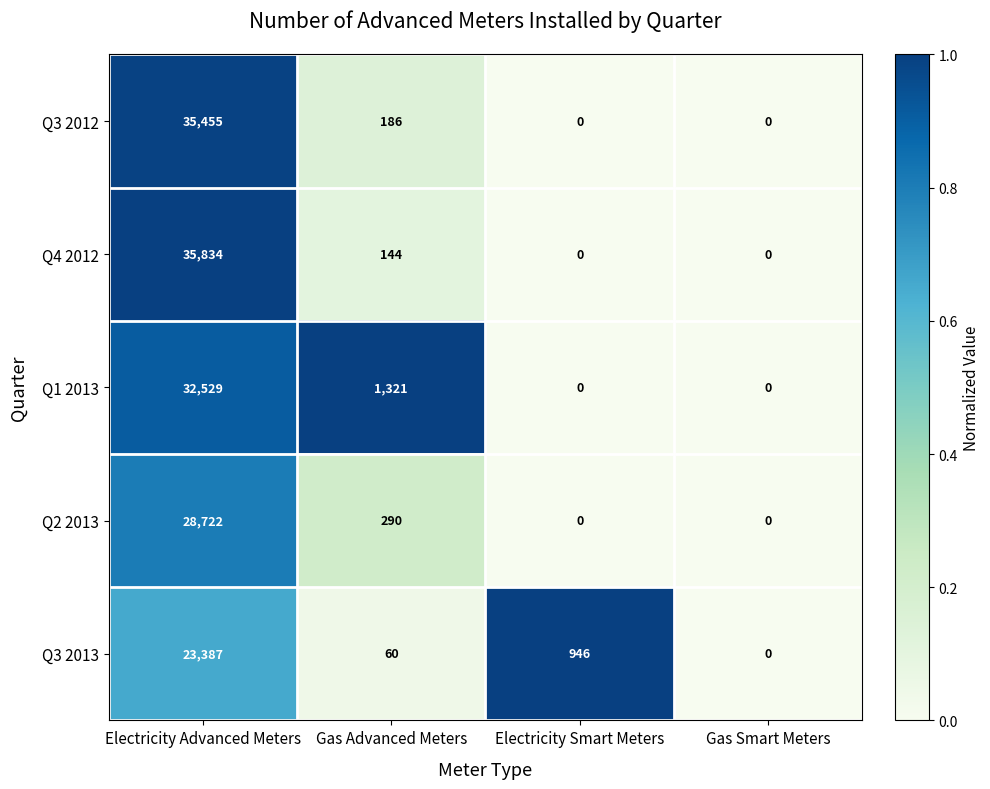

Between Electricity Advanced Meters and Gas Smart Meters, which series saw the biggest shift?

Q4 2012